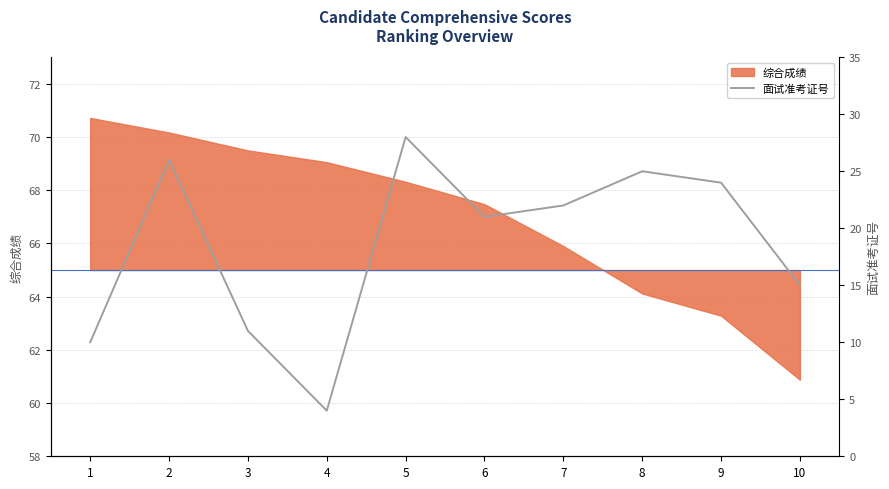

True or false: there are more than 2 points higher than both neighbors.

True